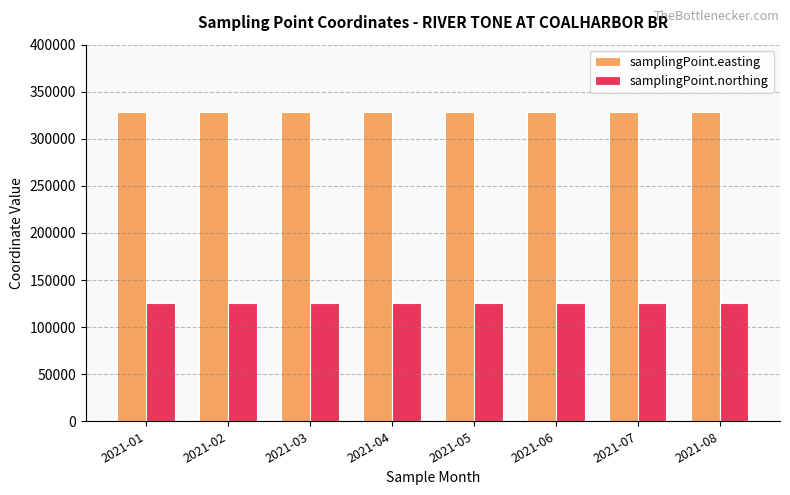

The value of samplingPoint.easting at 2021-07 is 328931. True or false?

True